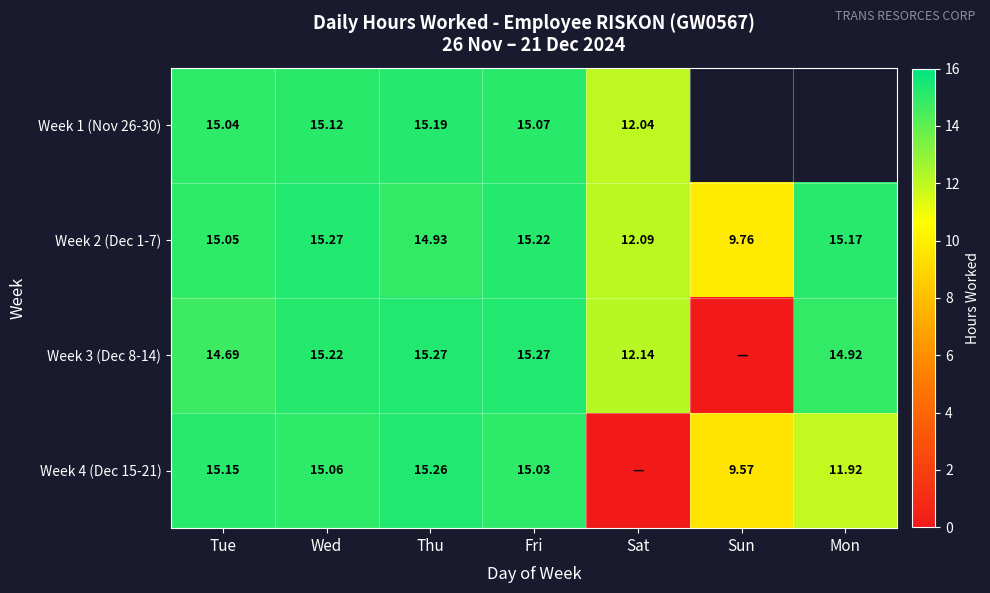

What is the difference between the highest and lowest values at Tue?

0.5